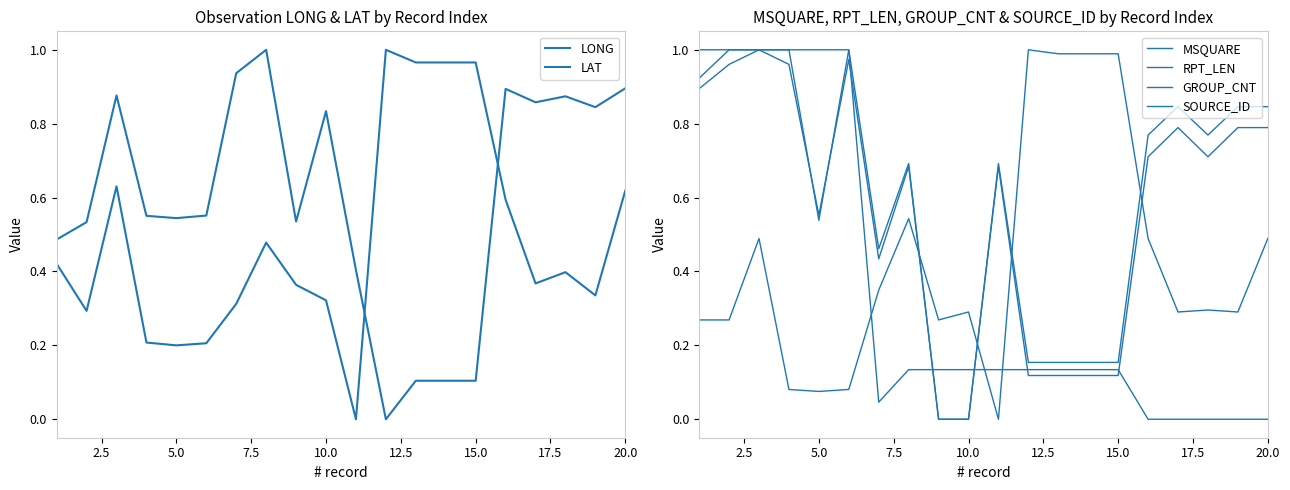

Between 5.0 and 20.0, which series saw the biggest shift?

RPT_LEN